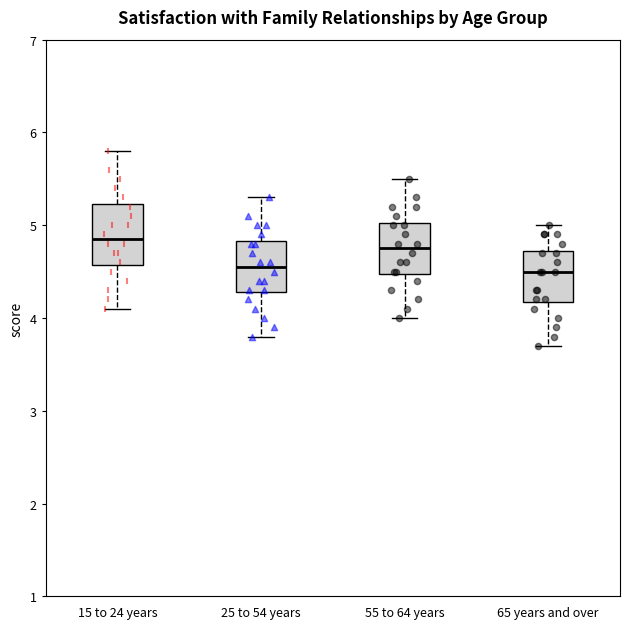

Reading left to right, transcribe this box plot: for each box, give where its median line is, the range the box spans, and where its two whiskers end, as read against the y-axis. The values are not printed on the chart, so give them approximately, as read against the axis.

15 to 24 years: median 4.9, box 4.6 to 5.2, whiskers 4.1 to 5.8
25 to 54 years: median 4.6, box 4.3 to 4.8, whiskers 3.8 to 5.3
55 to 64 years: median 4.8, box 4.5 to 5.0, whiskers 4.0 to 5.5
65 years and over: median 4.5, box 4.2 to 4.7, whiskers 3.7 to 5.0